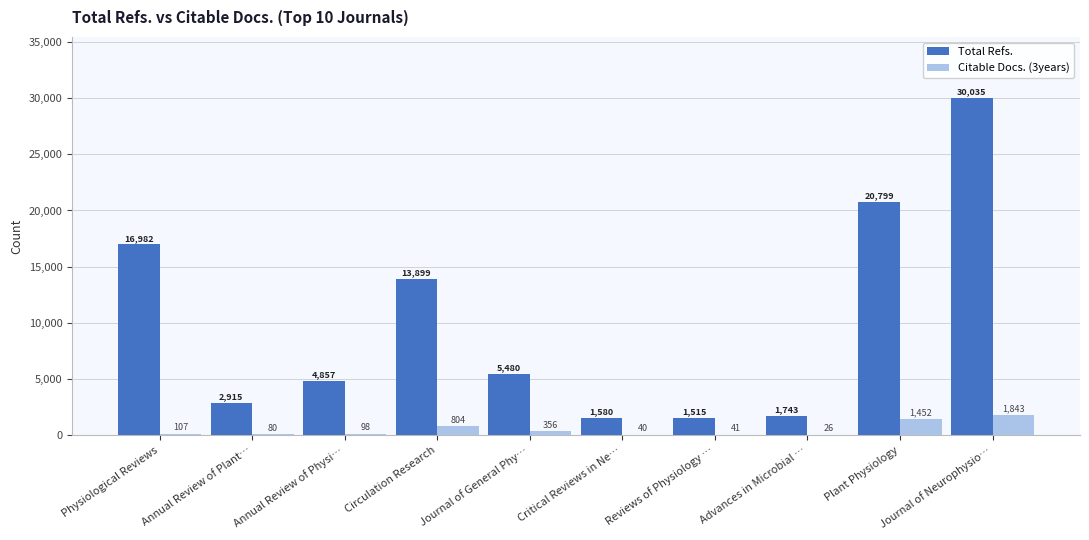

Does the chart contain stacked bars?

No